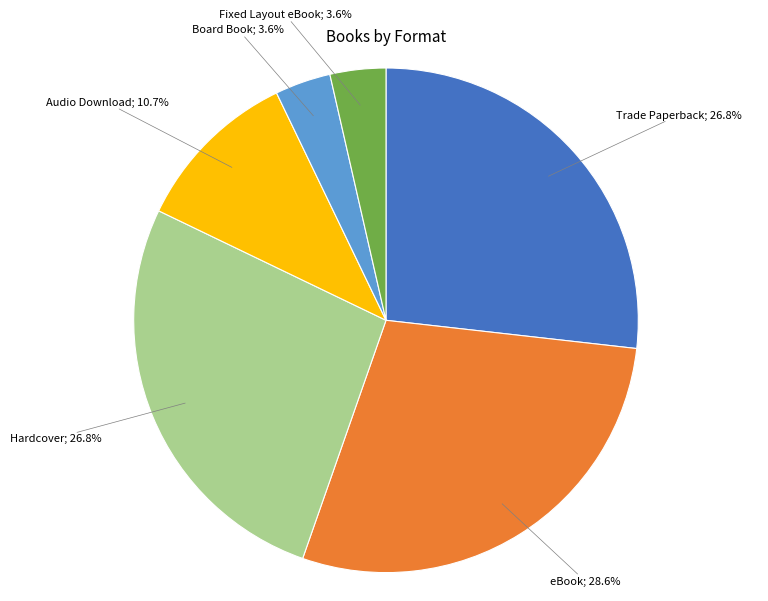

Is there any slice that represents more than half of the pie?

No